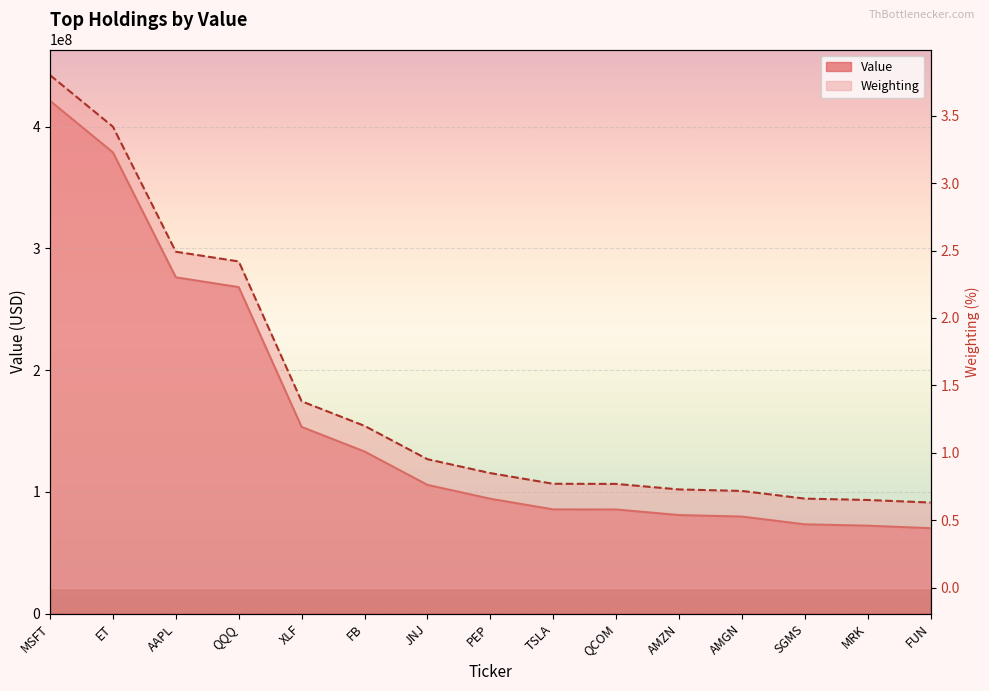

True or false: Weighting and Value cross at least once.

False